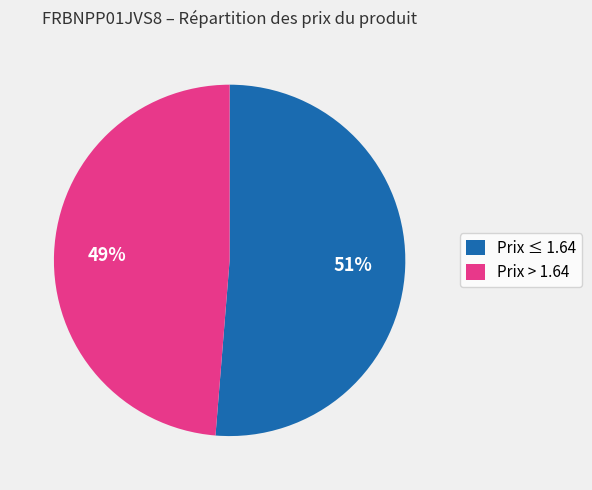

Does any single category account for the majority?

Yes